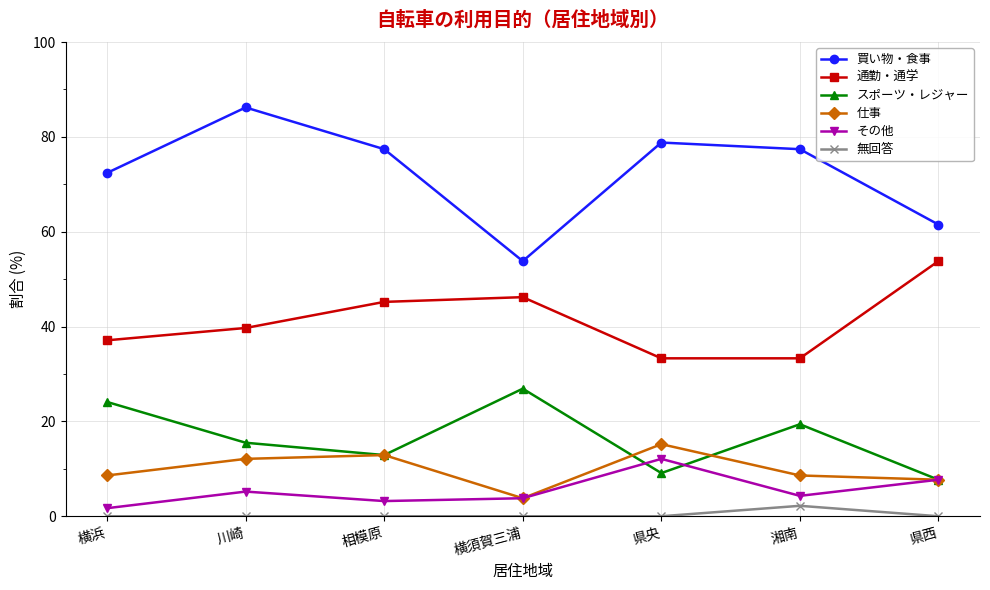

What is the value of the 仕事 point at the 5th from the left?

15.2